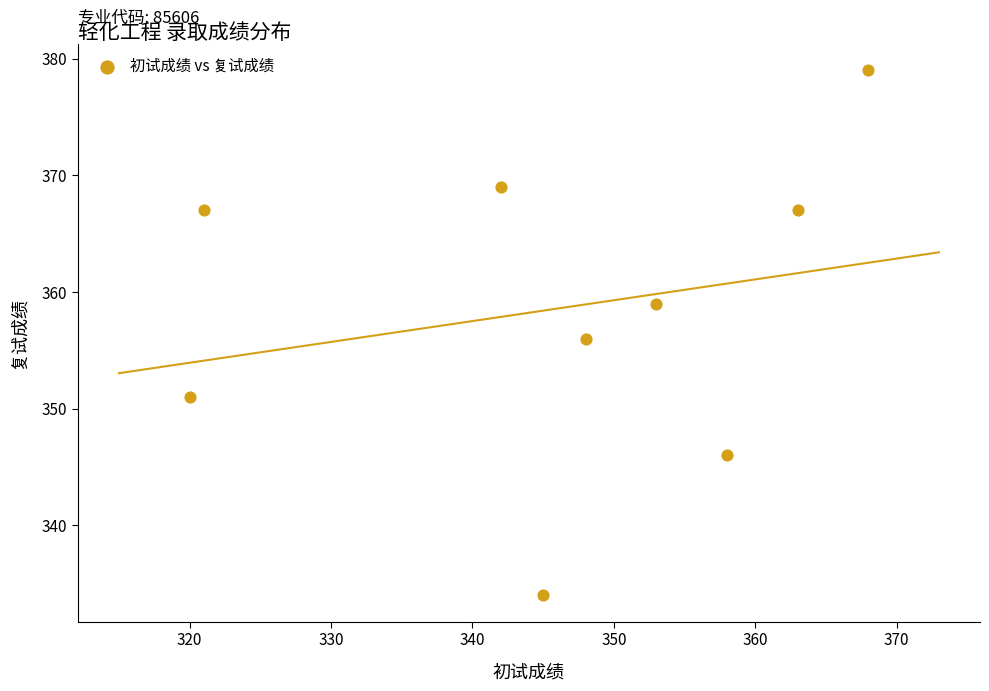

What is the average Y value?

359